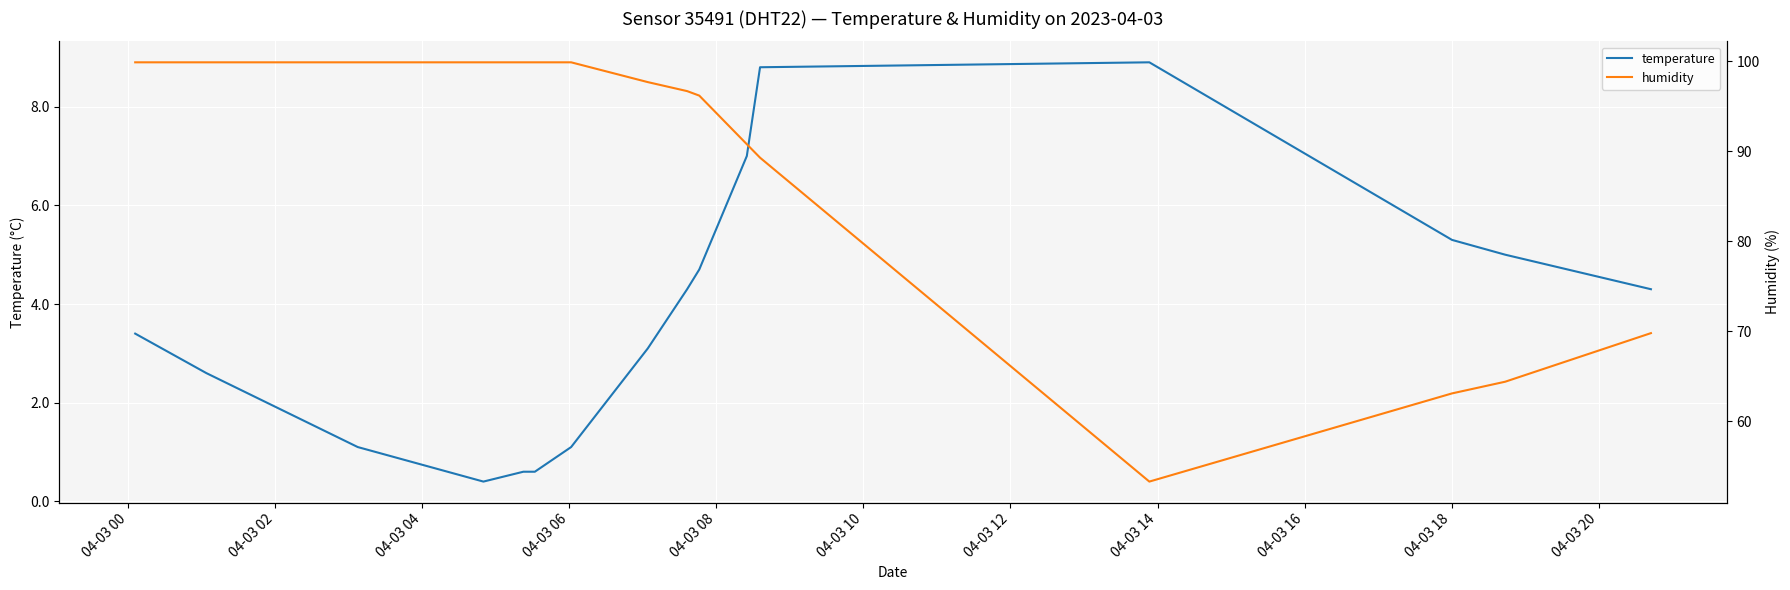

How many interior local valleys does the humidity series have?

1